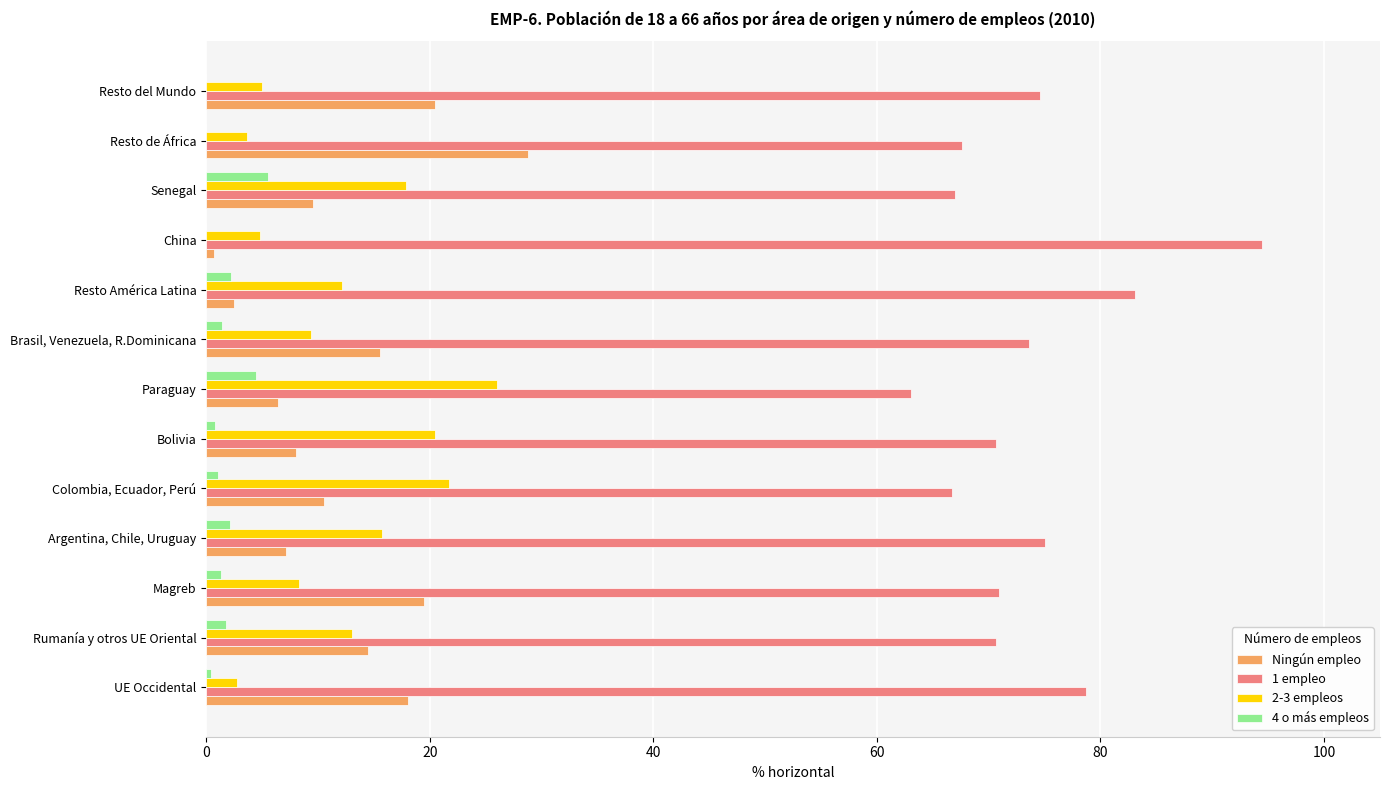

The value of 1 empleo at Paraguay is 63.1. True or false?

True